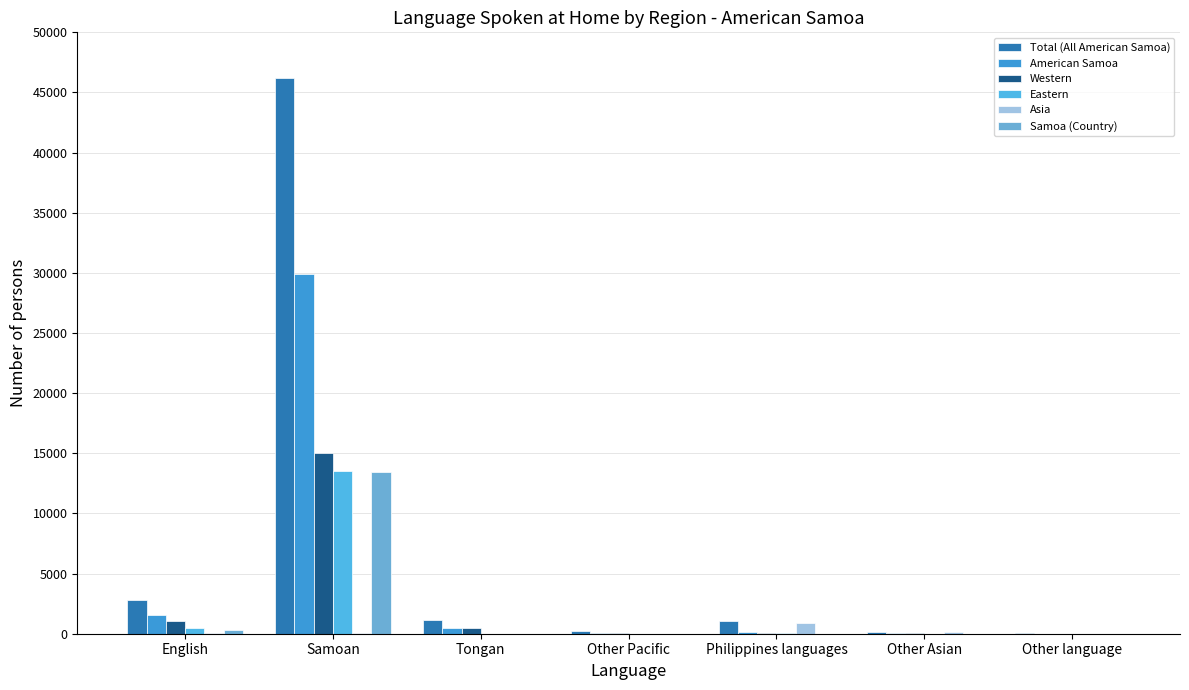

How many groups of bars are there?

7